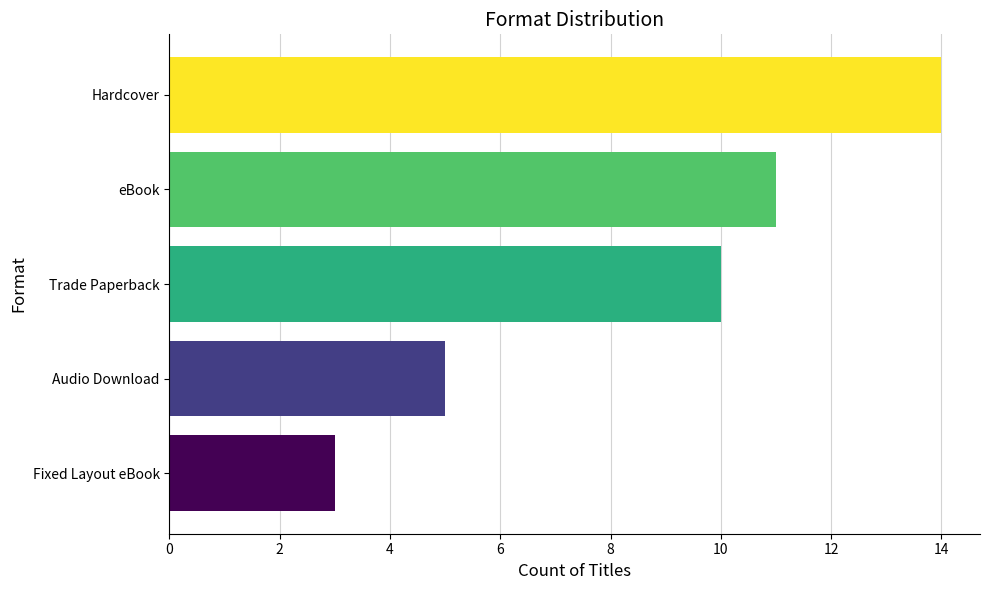

List the labels in order of value, largest first.

Hardcover, eBook, Trade Paperback, Audio Download, Fixed Layout eBook